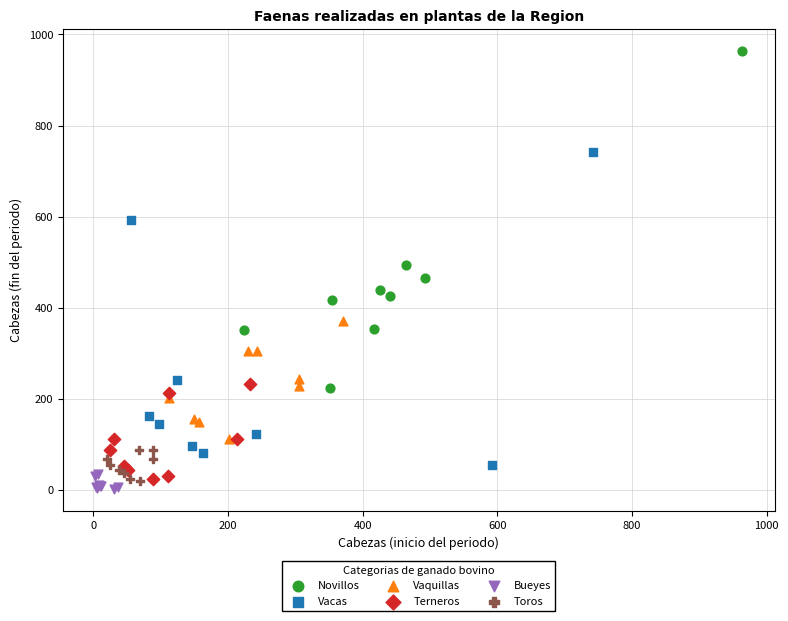

Which series reaches the maximum Y coordinate?

Novillos